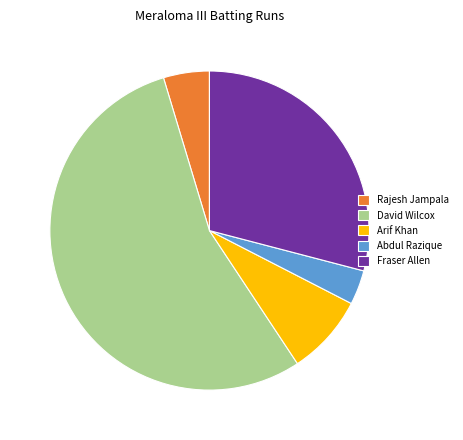

Count the number of slices in the pie.

5